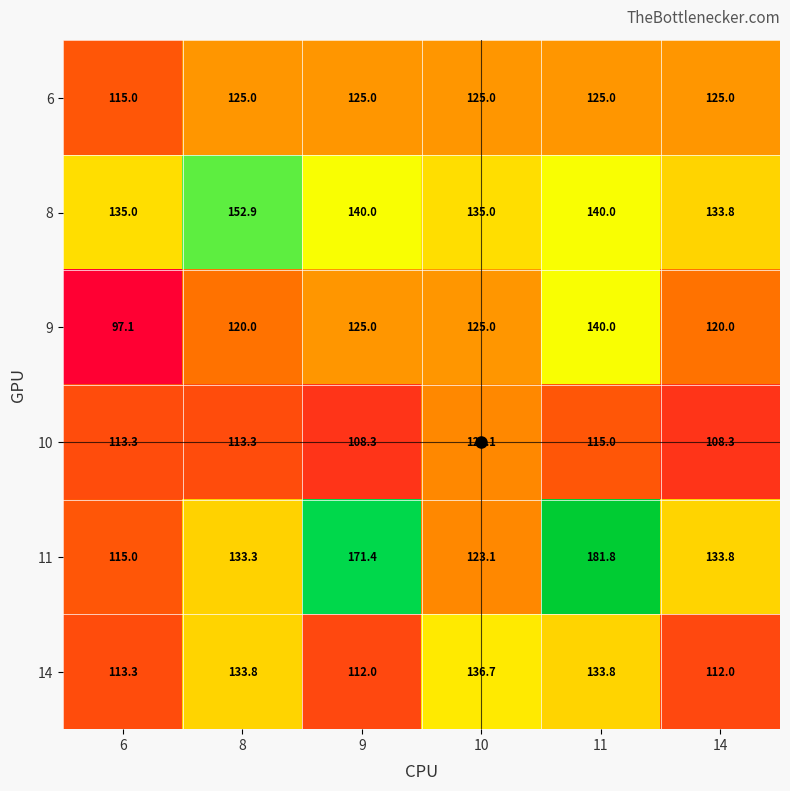

Rank the series by their maximum value, from lowest to highest.

10, 6, 14, 9, 8, 11